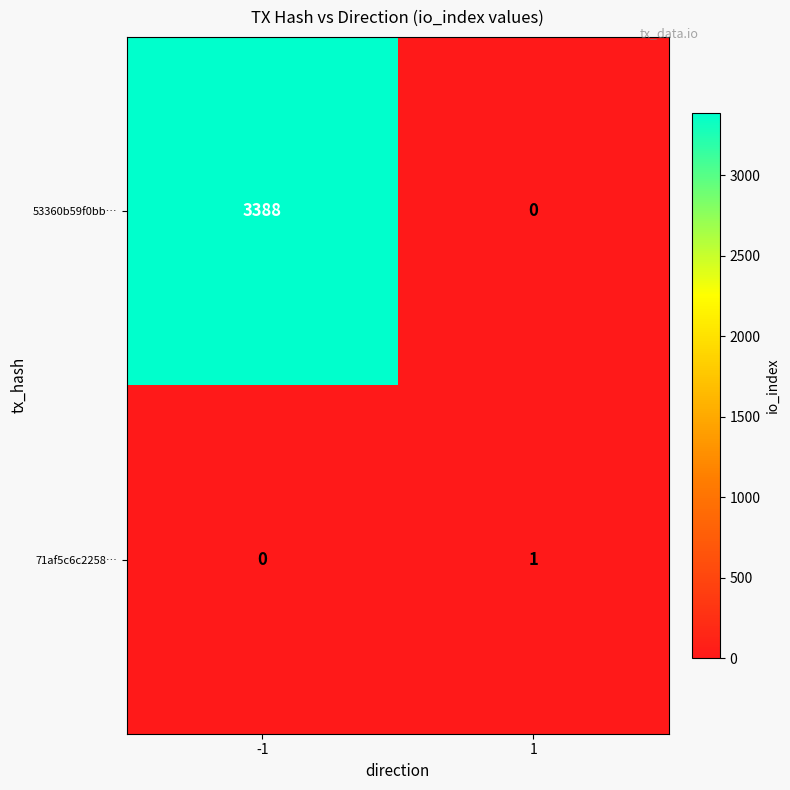

What is the difference between the highest and lowest values at -1?

3388